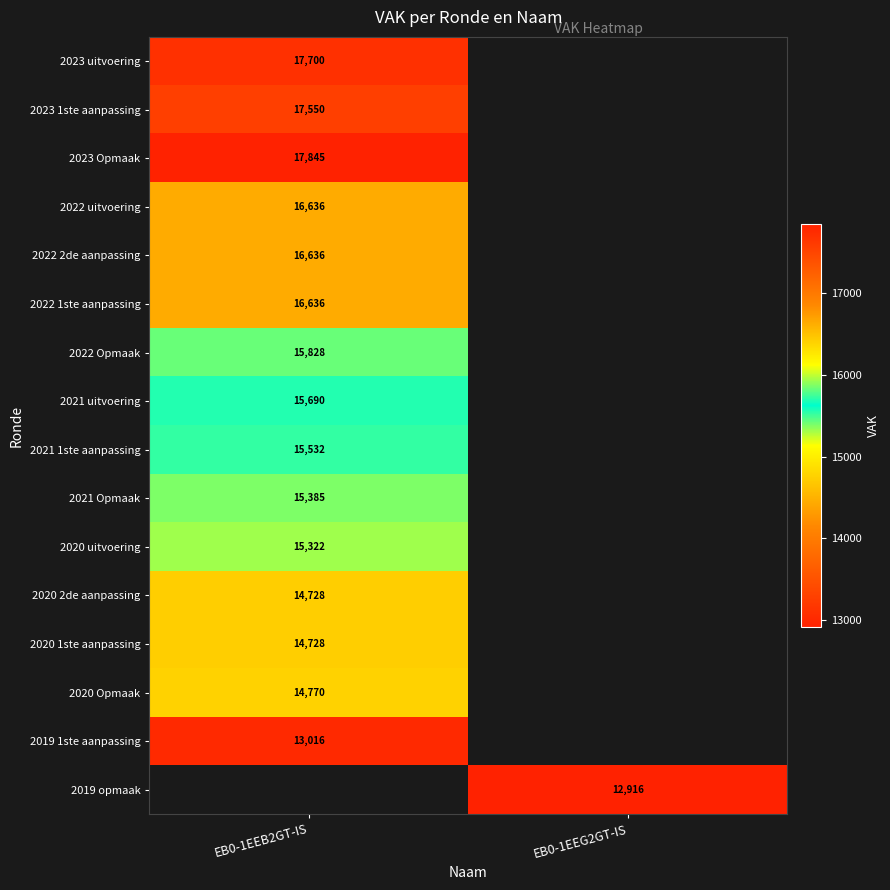

Count the number of categories in the chart.

2